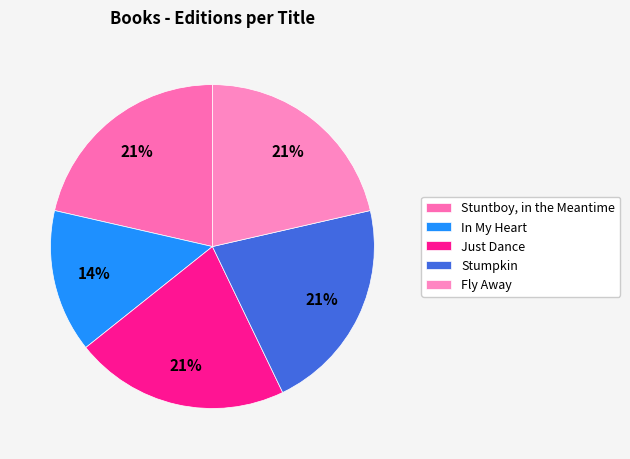

To the nearest percent, what is the combined percentage of Just Dance and Fly Away?

43%